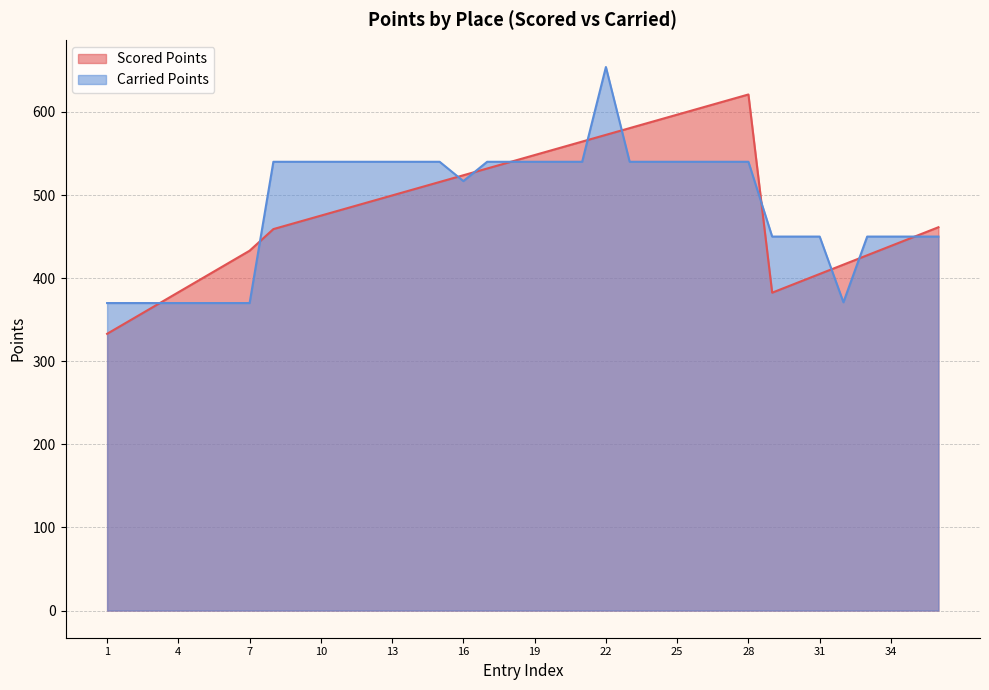

What is the difference between the highest and lowest values at 6?

46.3